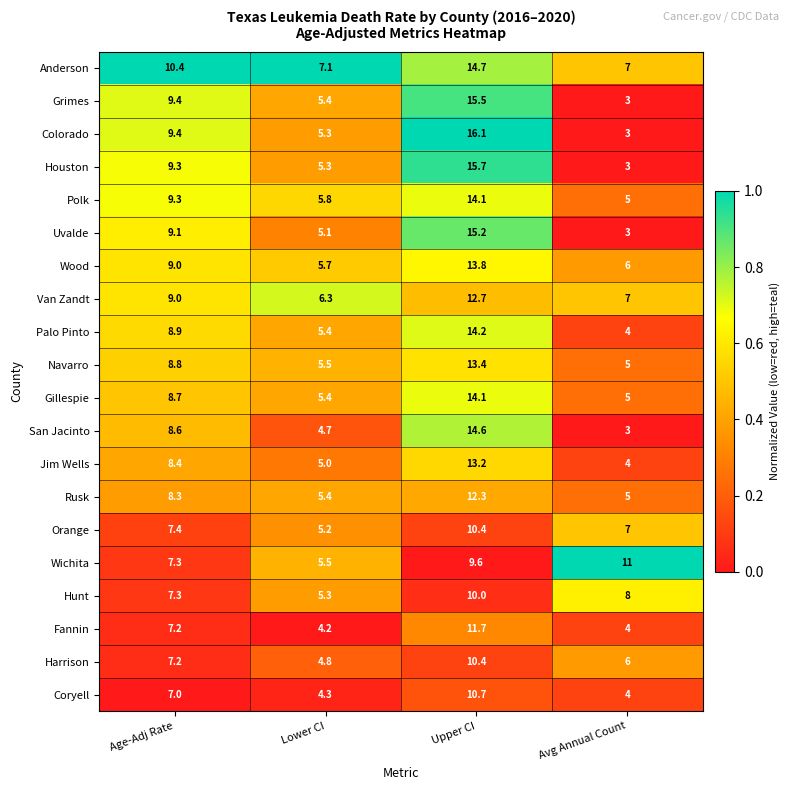

What is the average value of the Navarro series?

8.2